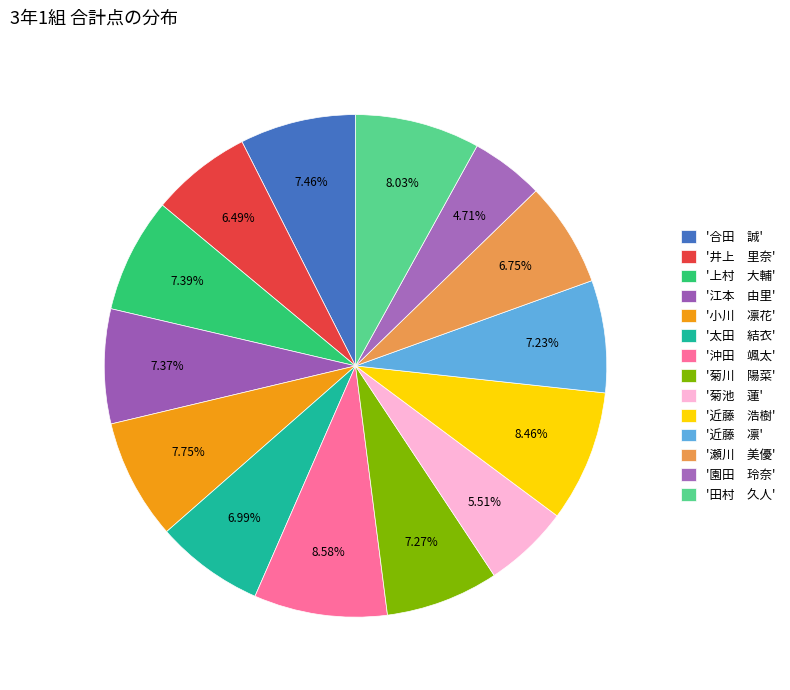

Count the number of slices in the pie.

14